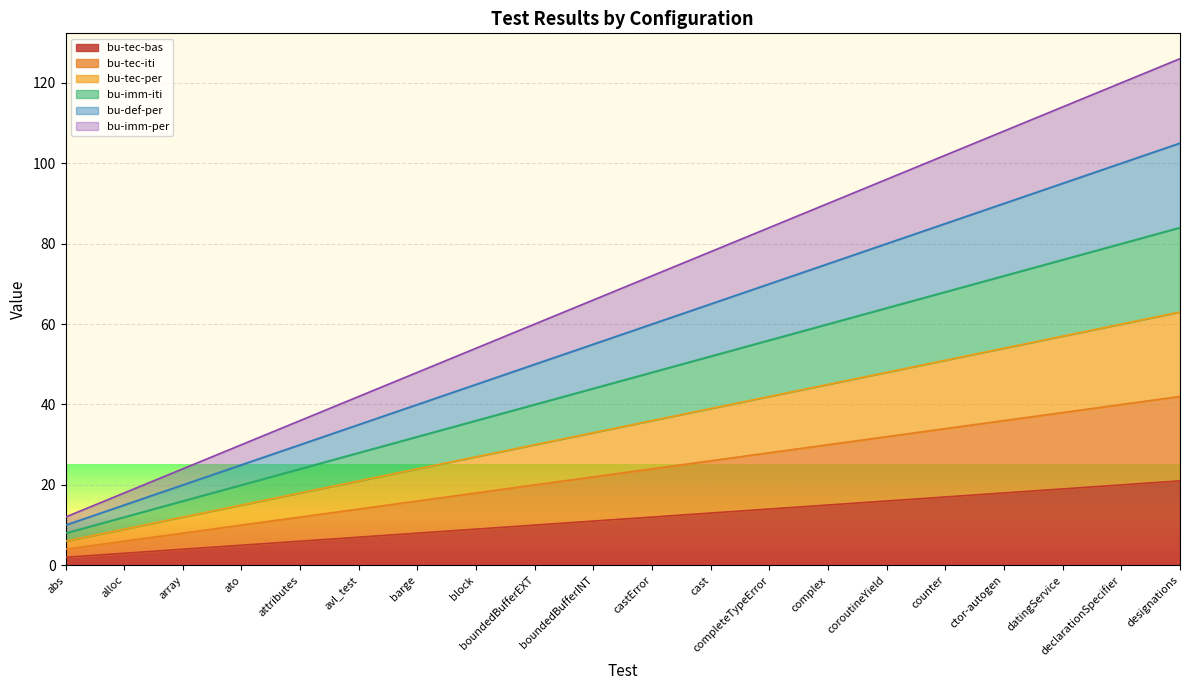

How many lines are shown in the chart?

6